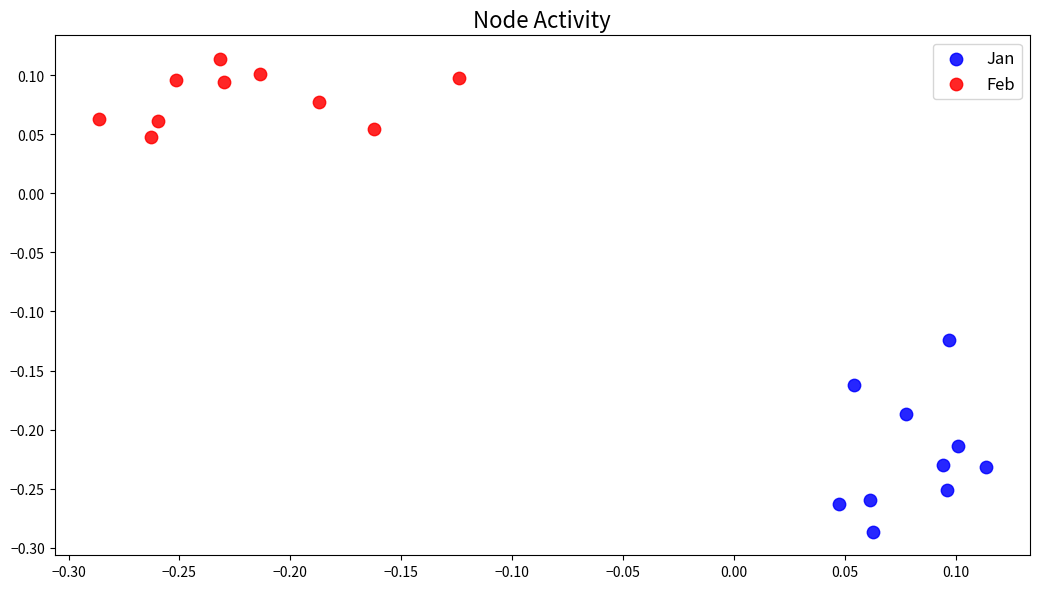

Which series reaches the maximum Y coordinate?

Feb